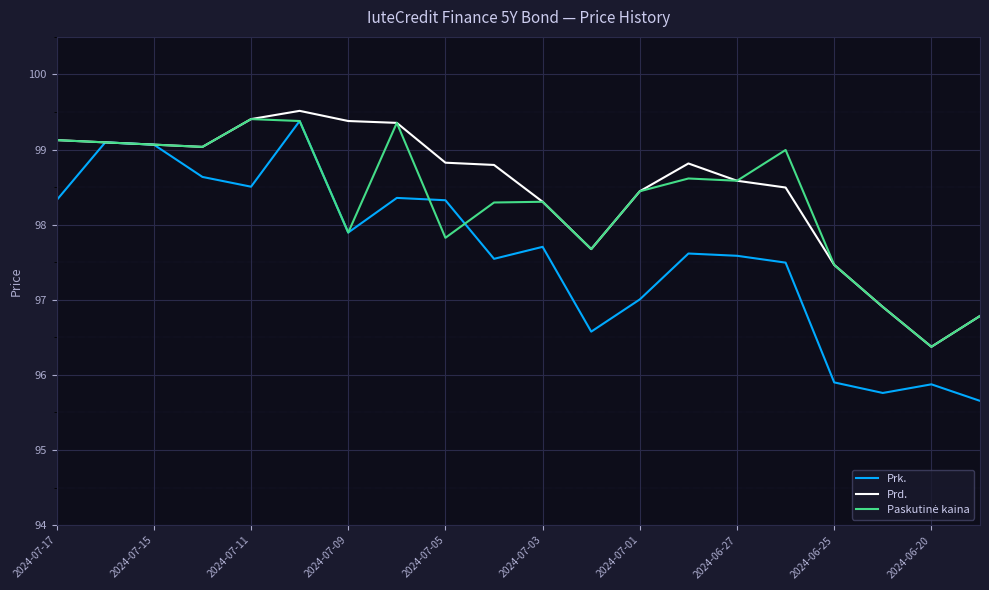

How many values in the Prd. series are below 98?

5